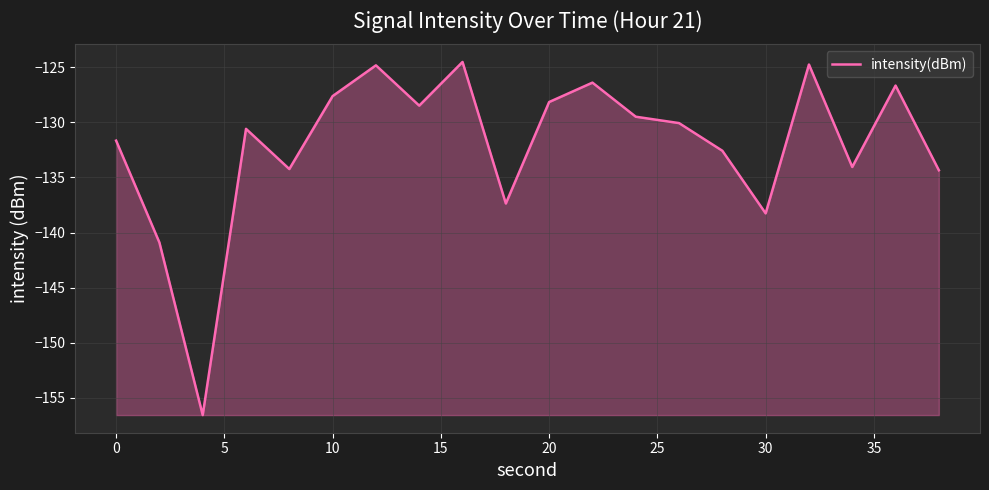

How many values are below -130?

11